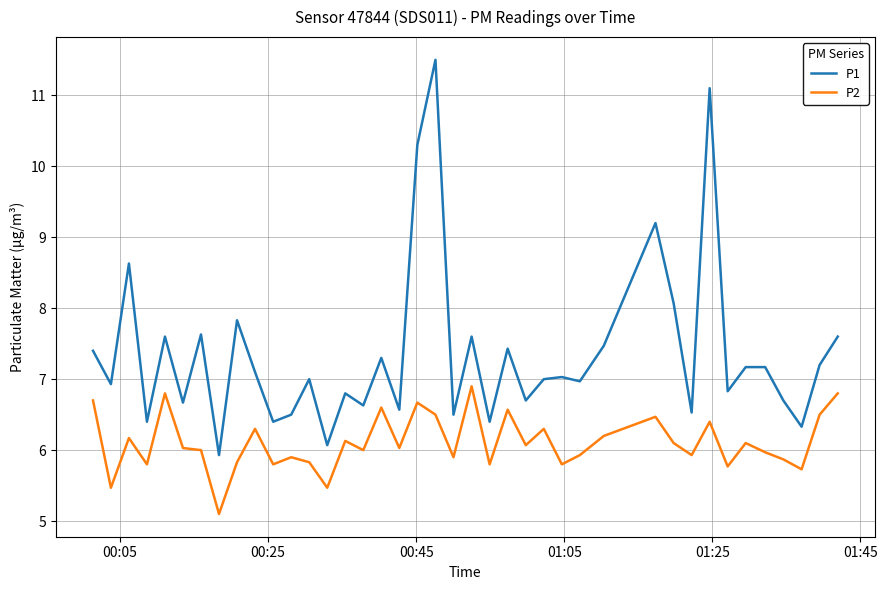

What is the difference between the maximum and minimum values in the P2 series?

1.8